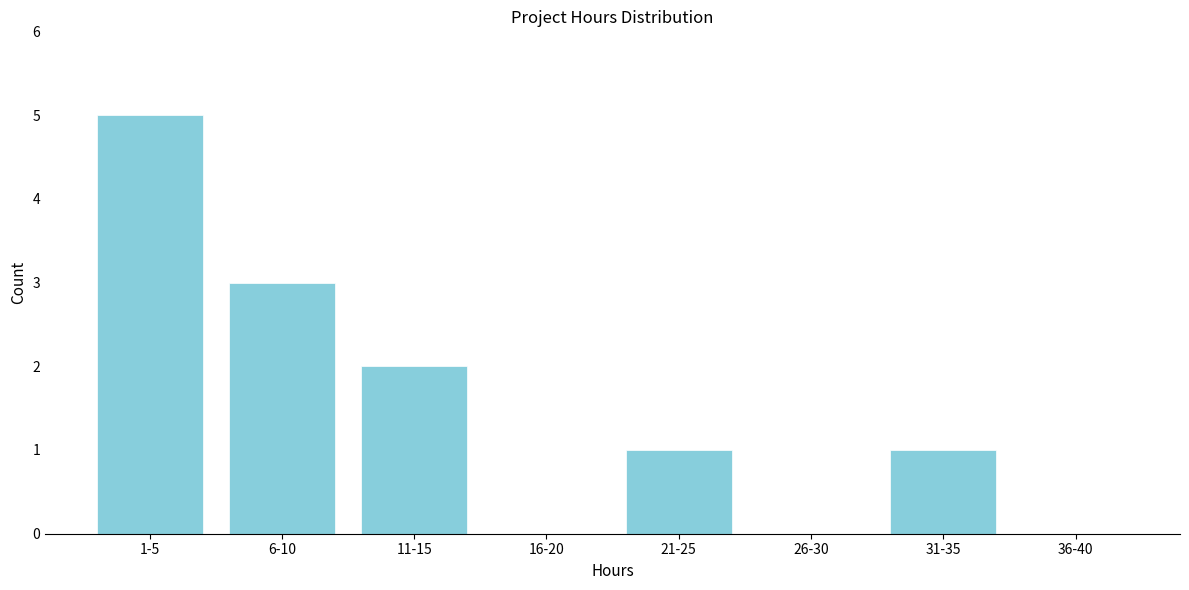

Reading left to right, list all the values displayed in this chart.

1-5=5	6-10=3	11-15=2	16-20=0	21-25=1	26-30=0	31-35=1	36-40=0